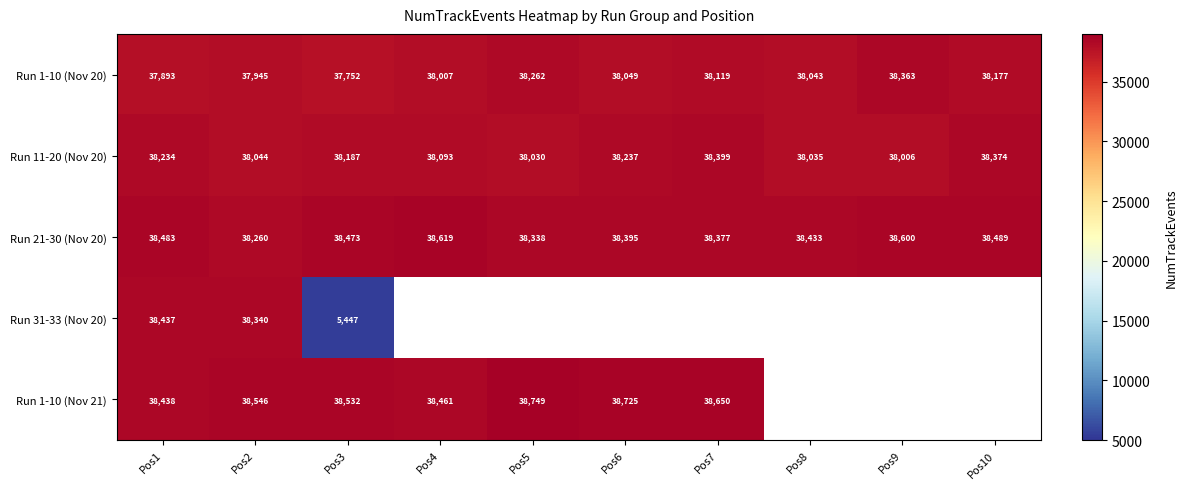

The value of Run 11-20 (Nov 20) at Pos6 is 17922.5. True or false?

False